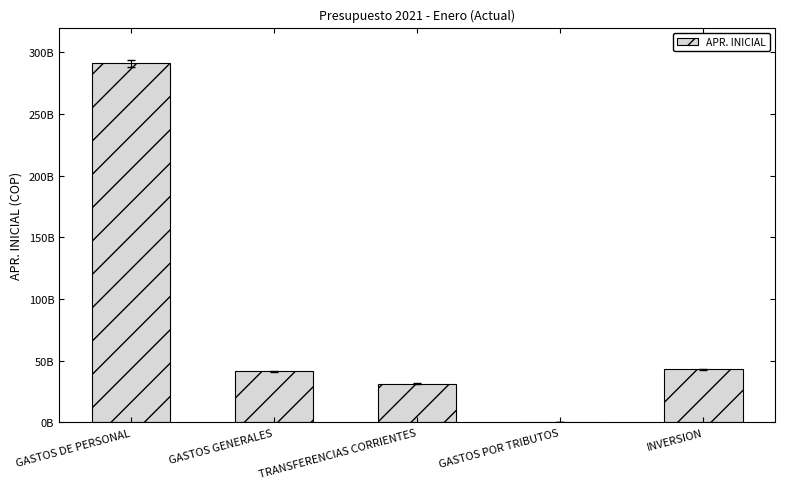

Between INVERSION and GASTOS POR TRIBUTOS, which is larger?

INVERSION